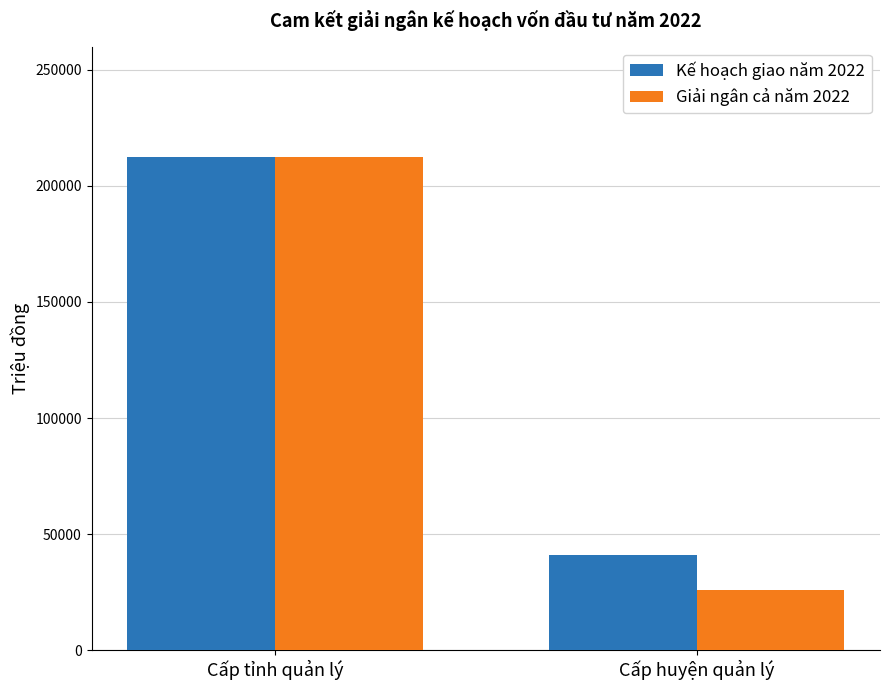

Rank the categories by Kế hoạch giao năm 2022 value from highest to lowest.

Cấp tỉnh quản lý, Cấp huyện quản lý